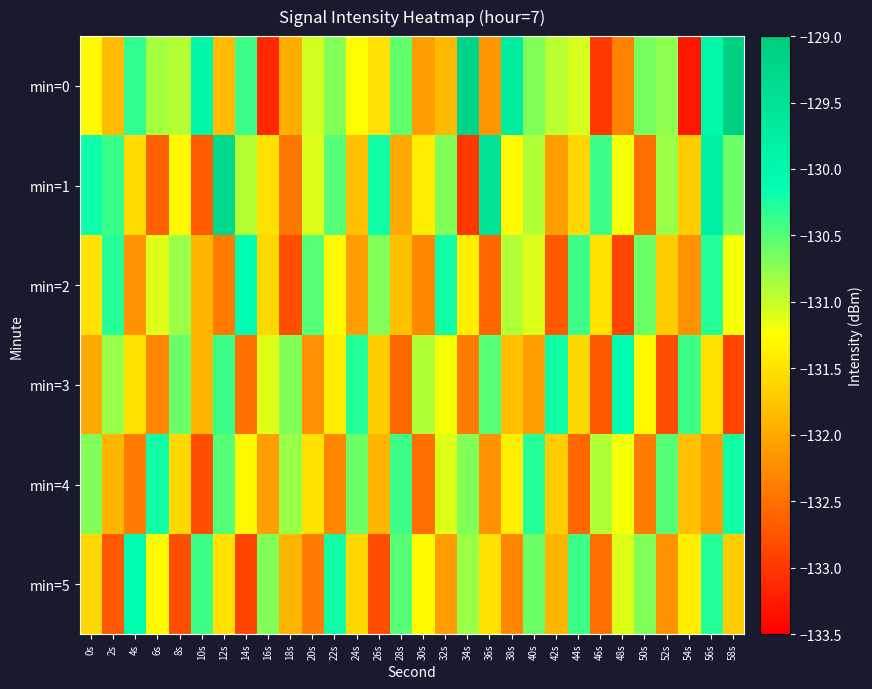

Which series has the largest range (max minus min)?

min=0